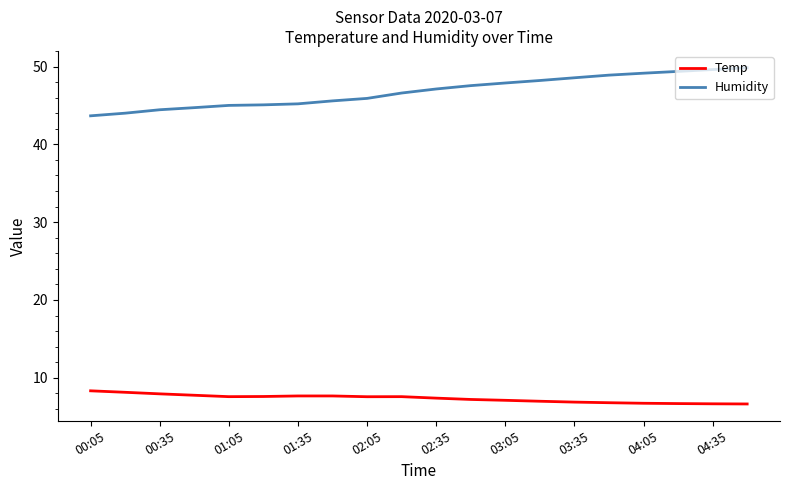

Rank the series by their average value, from highest to lowest.

Humidity, Temp